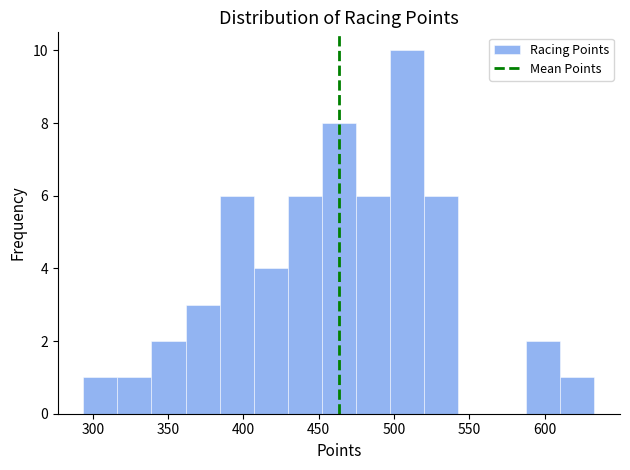

Which range on the x-axis has the tallest bar?

495 to 520